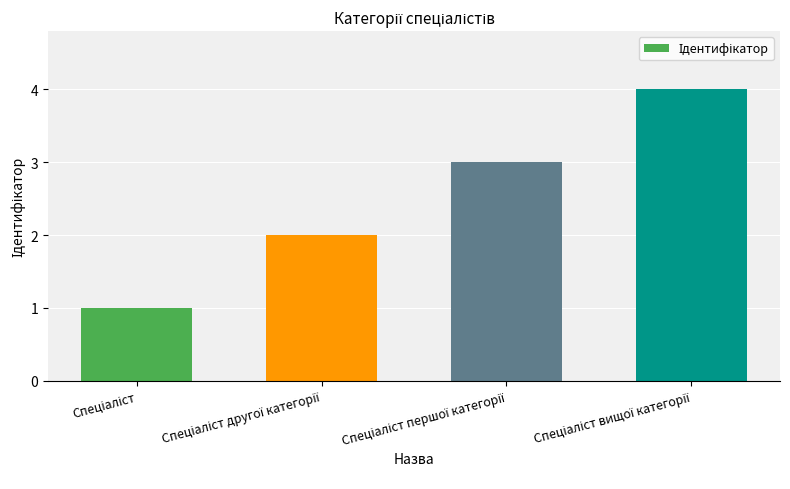

Reading left to right, transcribe all the data shown in this chart.

1	2	3	4